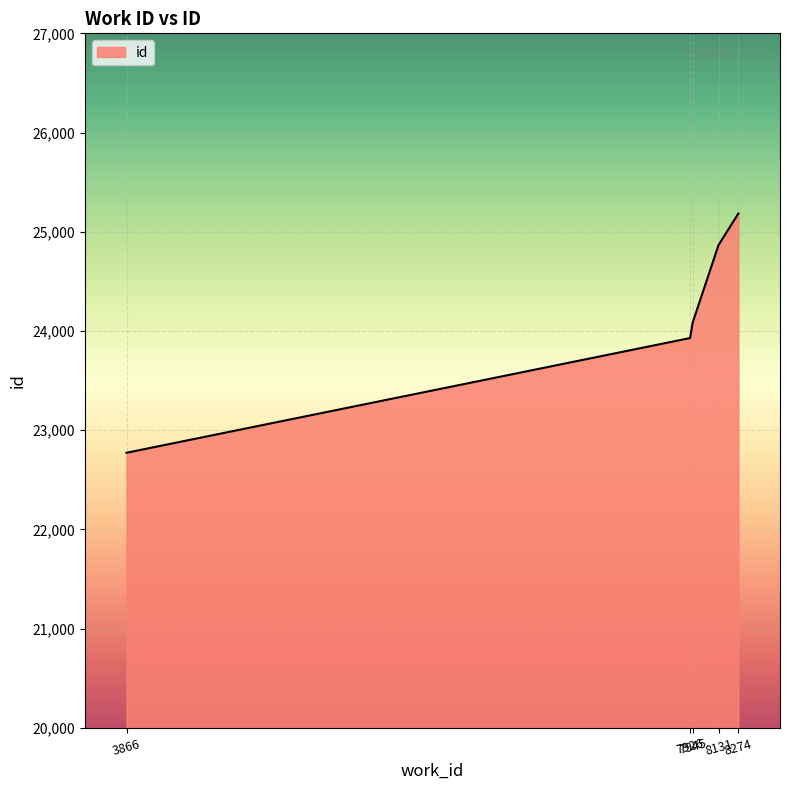

Is it true that the value at 7945 is 13762?

False